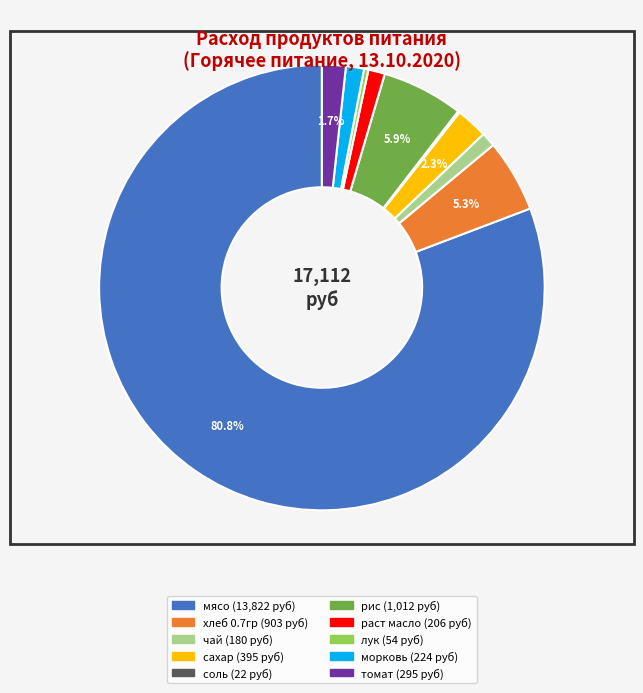

Is there a majority slice in this chart?

Yes